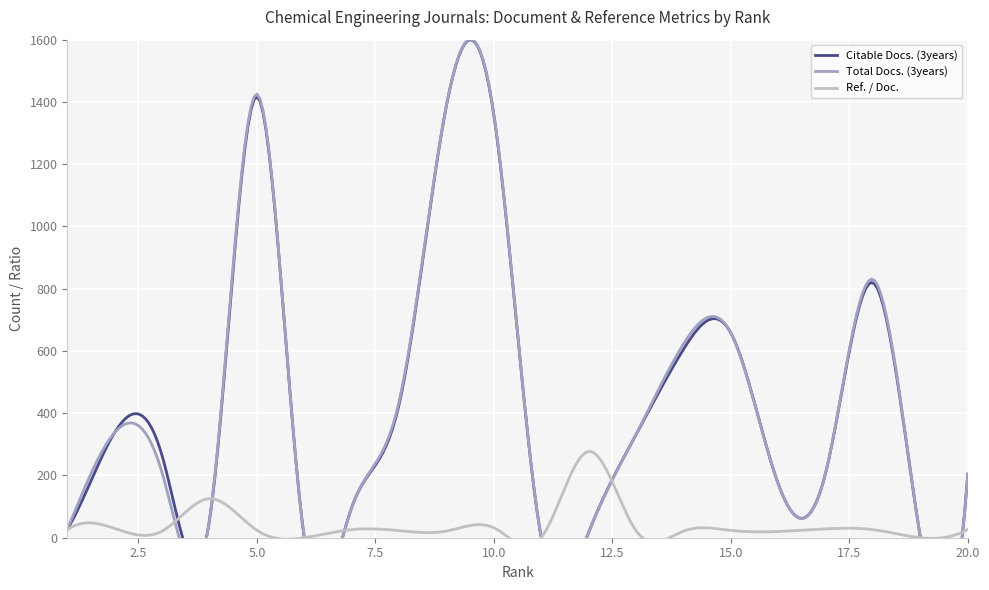

True or false: Citable Docs. (3years) and Total Docs. (3years) intersect in this chart.

True